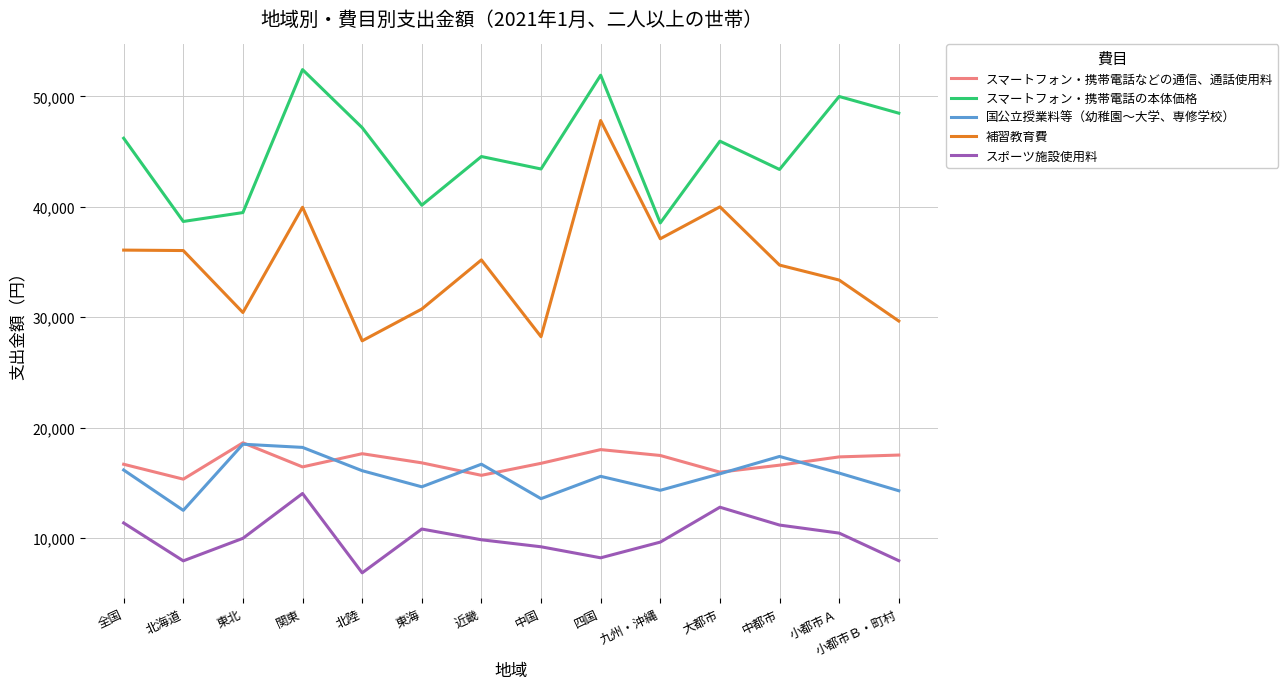

True or false: 補習教育費 and スマートフォン・携帯電話などの通信、通話使用料 intersect in this chart.

False